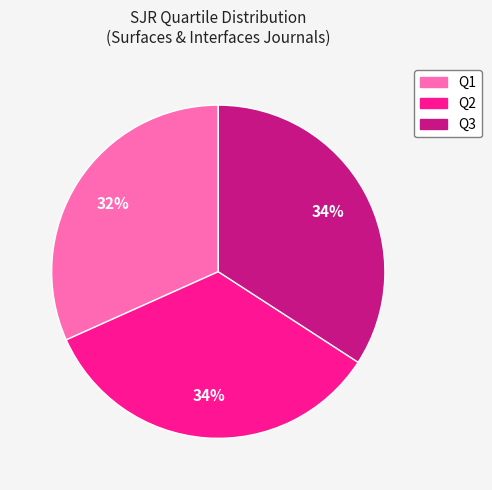

Is there any slice that represents more than half of the pie?

No